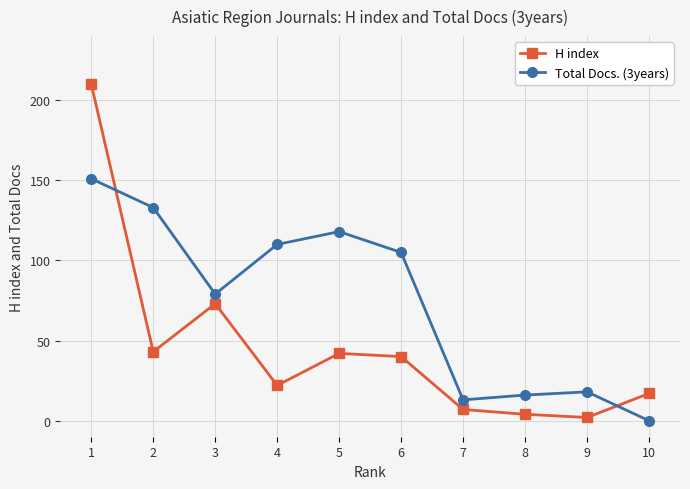

Where is the first local maximum for H index?

3